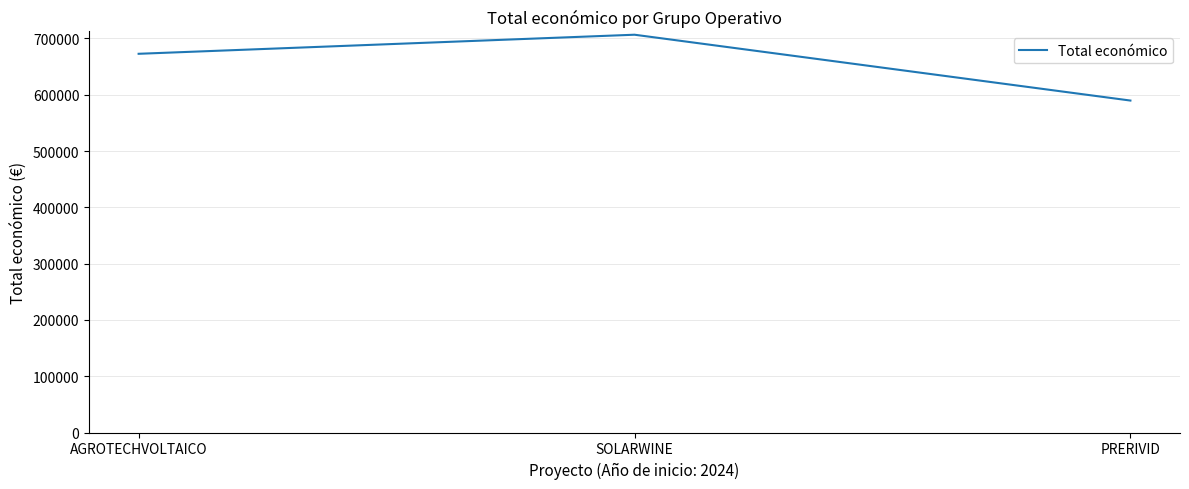

Is it true that the value at SOLARWINE is 1248304?

False